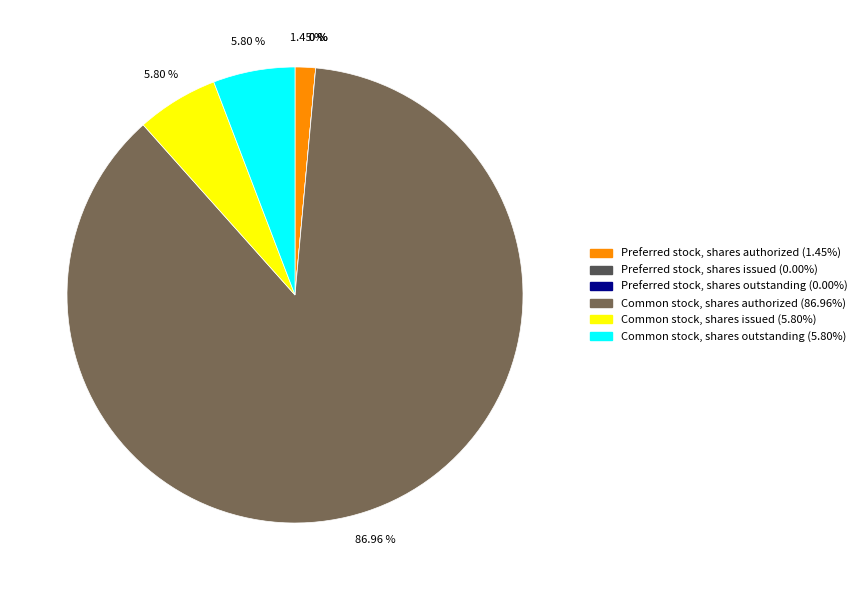

True or false: Common stock, shares authorized accounts for 87% of the total.

True